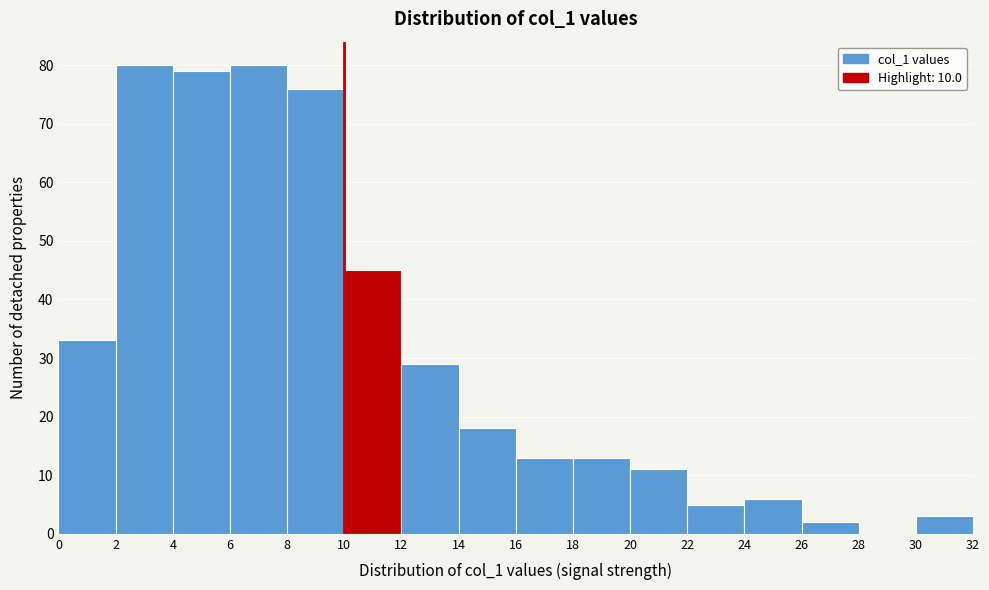

How tall is the bar that spans 4 to 6 on the x-axis? The values are not printed on the chart, so give them approximately, as read against the axis.

79